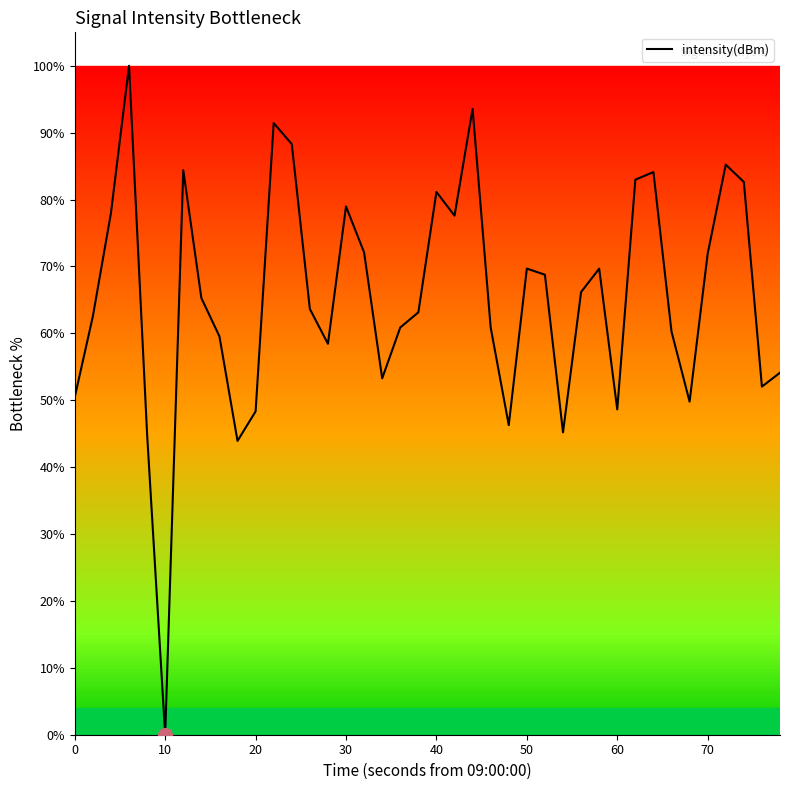

What is the maximum value shown in the chart?

100.0